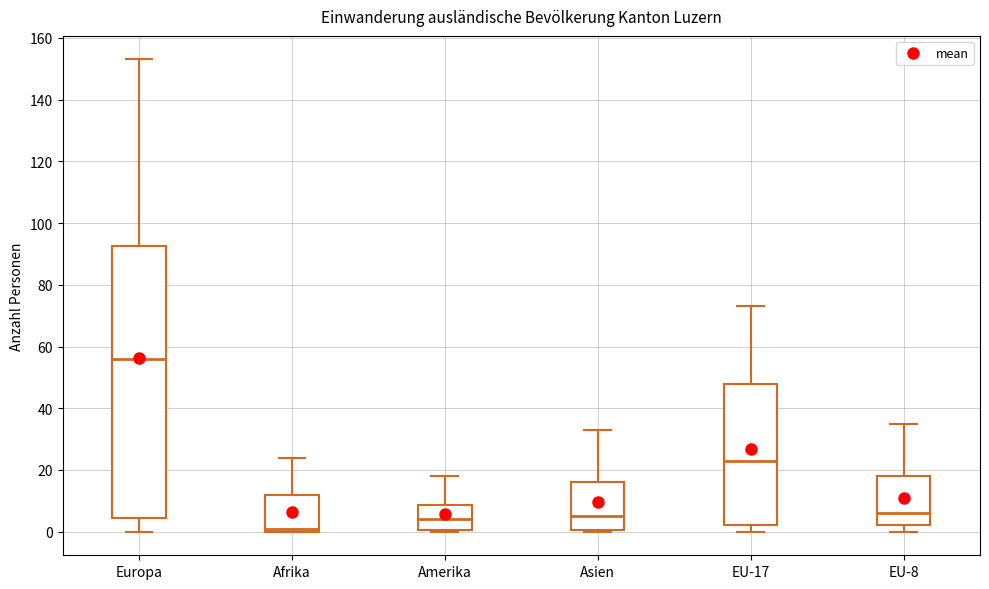

Reading left to right, transcribe this box plot: for each box, give where its median line is, the range the box spans, and where its two whiskers end, as read against the y-axis. The values are not printed on the chart, so give them approximately, as read against the axis.

Europa: median 56, box 4 to 92, whiskers 0 to 154
Afrika: median 2, box 0 to 12, whiskers 0 to 24
Amerika: median 4, box 0 to 8, whiskers 0 to 18
Asien: median 6, box 0 to 16, whiskers 0 to 34
EU-17: median 24, box 2 to 48, whiskers 0 to 74
EU-8: median 6, box 2 to 18, whiskers 0 to 36